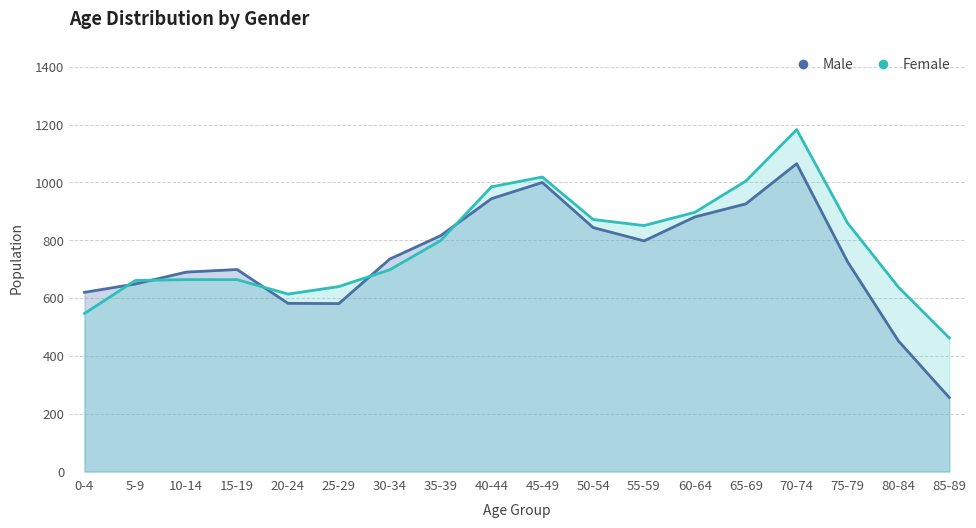

Which category has the highest value in the Male series?

70-74